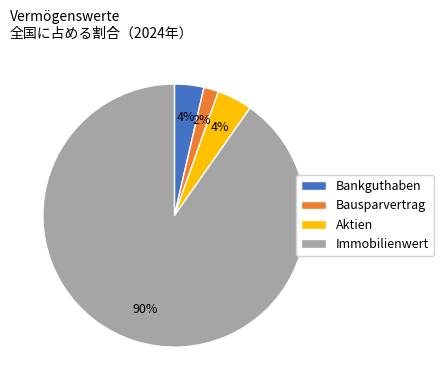

What percentage is the Immobilienwert slice, to the nearest percent?

90%